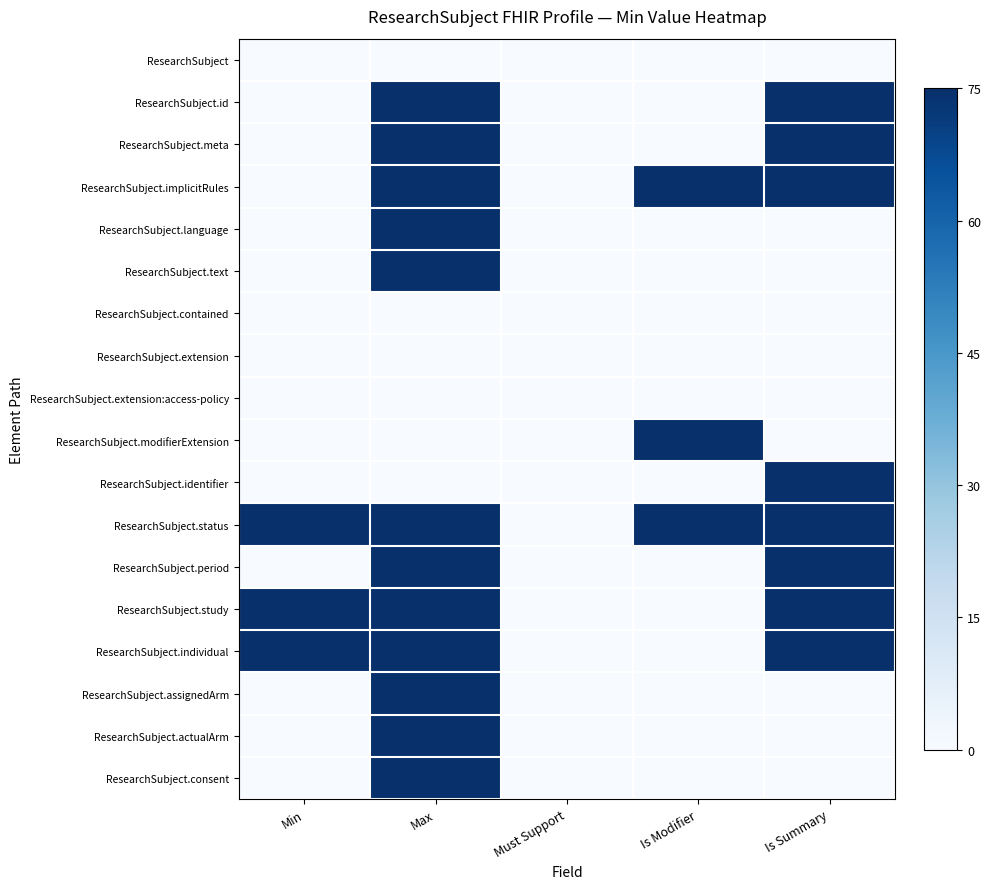

Reading left to right, transcribe all the data shown in this chart.

ResearchSubject: Min=0	Max=0	Must Support=0	Is Modifier=0	Is Summary=0
ResearchSubject.id: Min=0	Max=75	Must Support=0	Is Modifier=0	Is Summary=75
ResearchSubject.meta: Min=0	Max=75	Must Support=0	Is Modifier=0	Is Summary=75
ResearchSubject.implicitRules: Min=0	Max=75	Must Support=0	Is Modifier=75	Is Summary=75
ResearchSubject.language: Min=0	Max=75	Must Support=0	Is Modifier=0	Is Summary=0
ResearchSubject.text: Min=0	Max=75	Must Support=0	Is Modifier=0	Is Summary=0
ResearchSubject.contained: Min=0	Max=0	Must Support=0	Is Modifier=0	Is Summary=0
ResearchSubject.extension: Min=0	Max=0	Must Support=0	Is Modifier=0	Is Summary=0
ResearchSubject.extension:access-policy: Min=0	Max=0	Must Support=0	Is Modifier=0	Is Summary=0
ResearchSubject.modifierExtension: Min=0	Max=0	Must Support=0	Is Modifier=75	Is Summary=0
ResearchSubject.identifier: Min=0	Max=0	Must Support=0	Is Modifier=0	Is Summary=75
ResearchSubject.status: Min=75	Max=75	Must Support=0	Is Modifier=75	Is Summary=75
ResearchSubject.period: Min=0	Max=75	Must Support=0	Is Modifier=0	Is Summary=75
ResearchSubject.study: Min=75	Max=75	Must Support=0	Is Modifier=0	Is Summary=75
ResearchSubject.individual: Min=75	Max=75	Must Support=0	Is Modifier=0	Is Summary=75
ResearchSubject.assignedArm: Min=0	Max=75	Must Support=0	Is Modifier=0	Is Summary=0
ResearchSubject.actualArm: Min=0	Max=75	Must Support=0	Is Modifier=0	Is Summary=0
ResearchSubject.consent: Min=0	Max=75	Must Support=0	Is Modifier=0	Is Summary=0